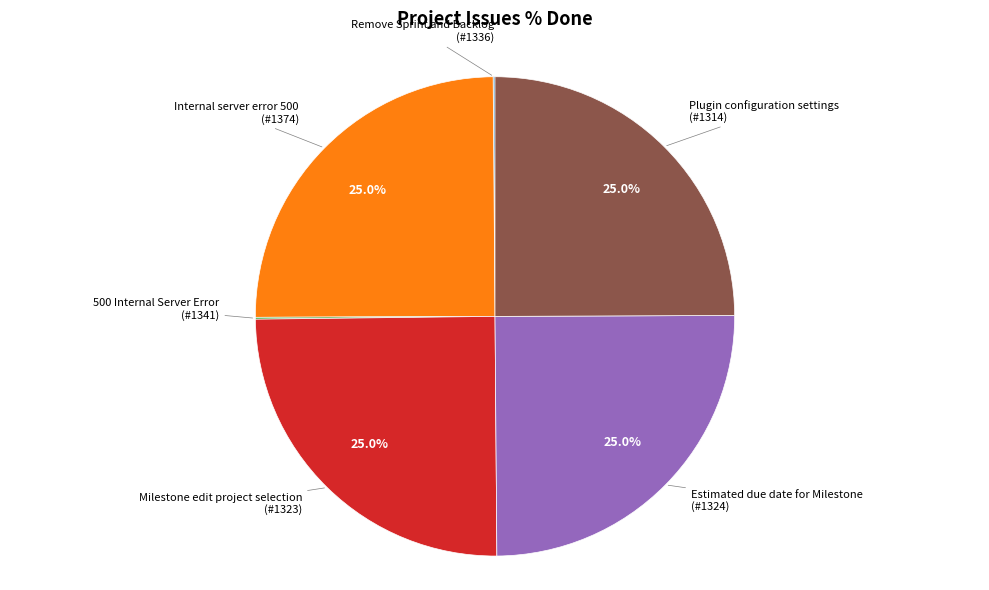

To the nearest percent, what is the difference between the largest and smallest slice percentages?

25%